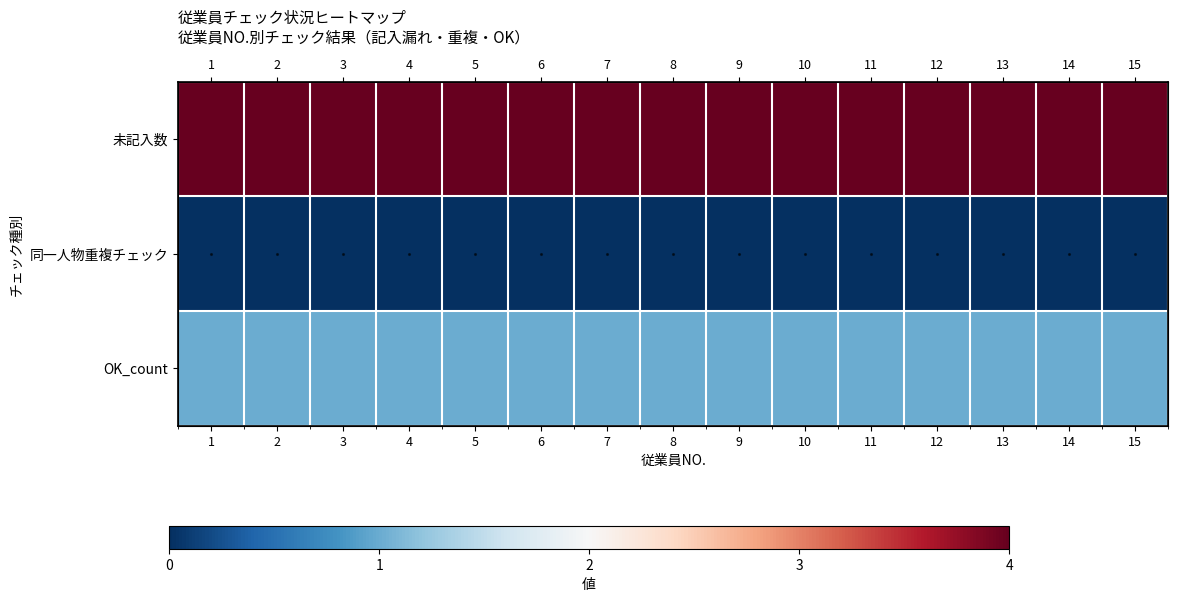

Which series has the largest range (max minus min)?

未記入数